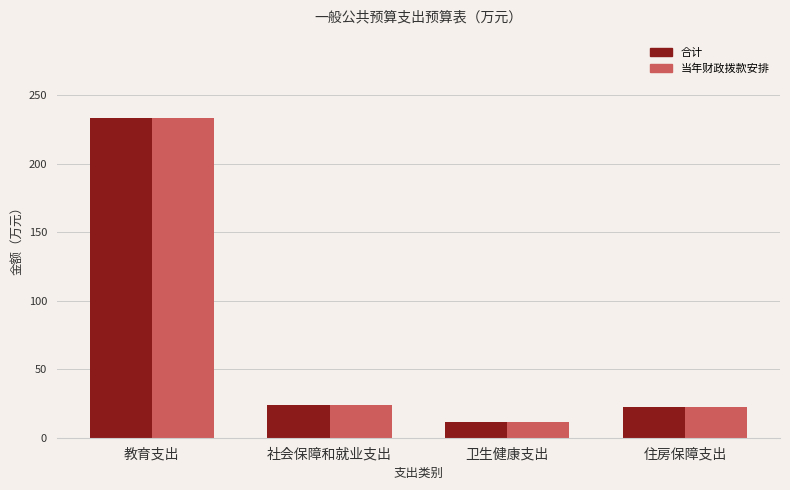

What is the difference between the maximum and second lowest values in the 合计 series?

211.1